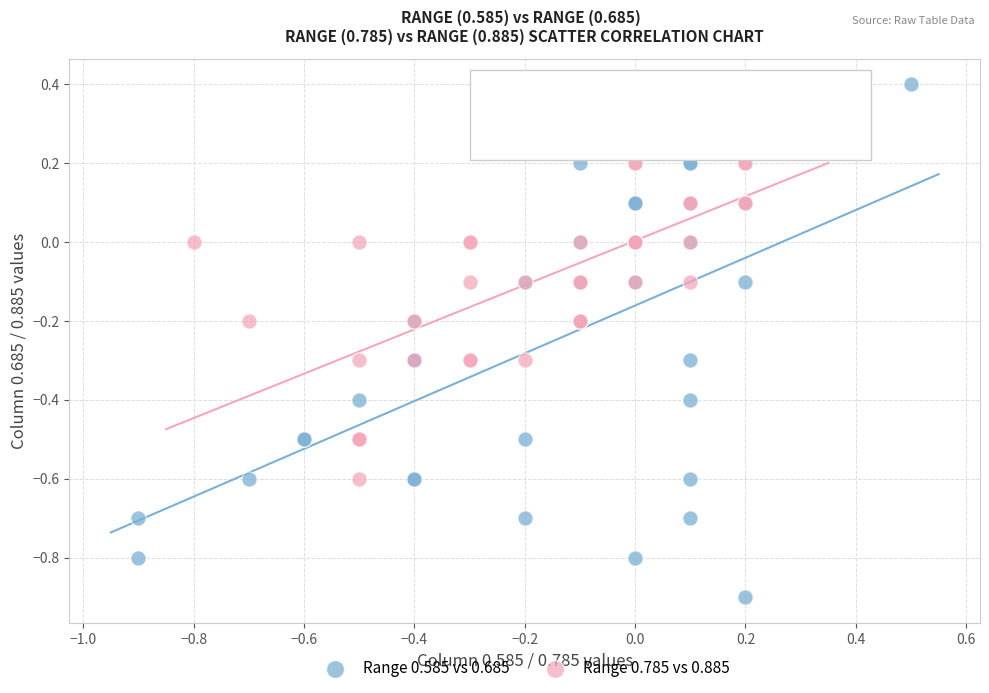

Which series has the largest Y range (max minus min)?

Range 0.585 vs 0.685